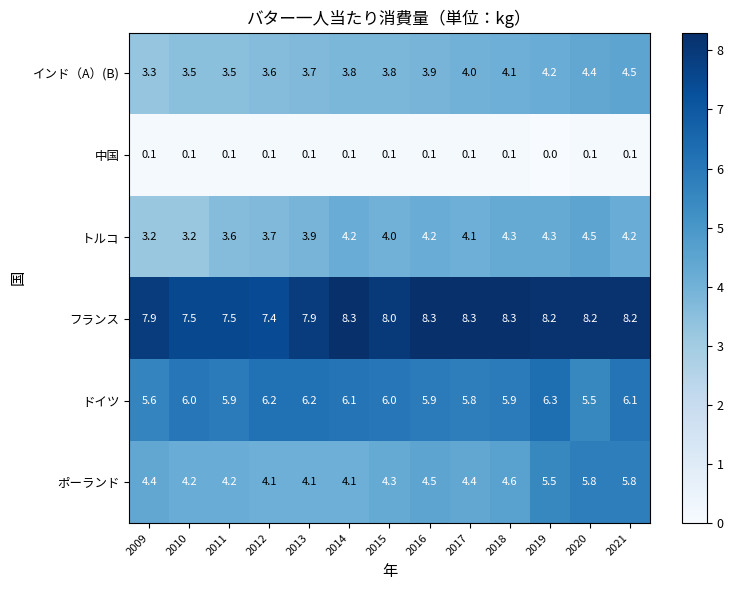

What is the maximum value for トルコ?

4.5